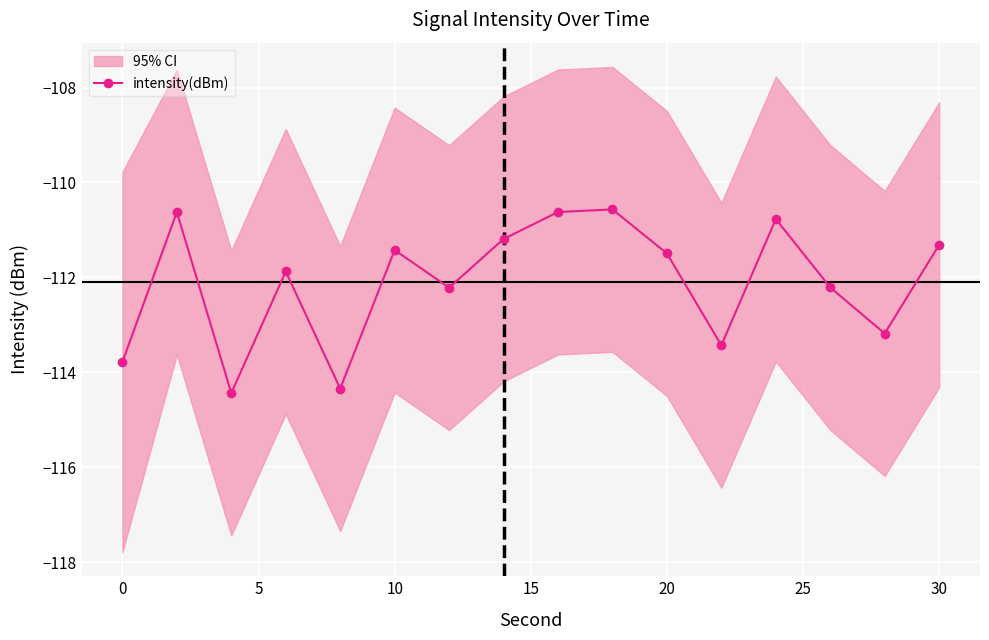

What is the value of the 12th point from the left?

-113.4